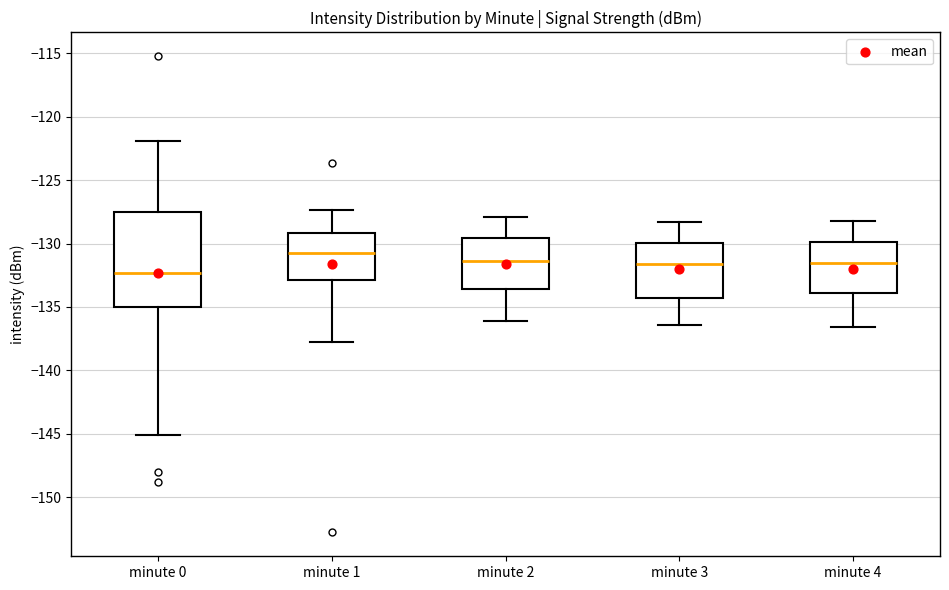

Which box's median line is the highest?

minute 1